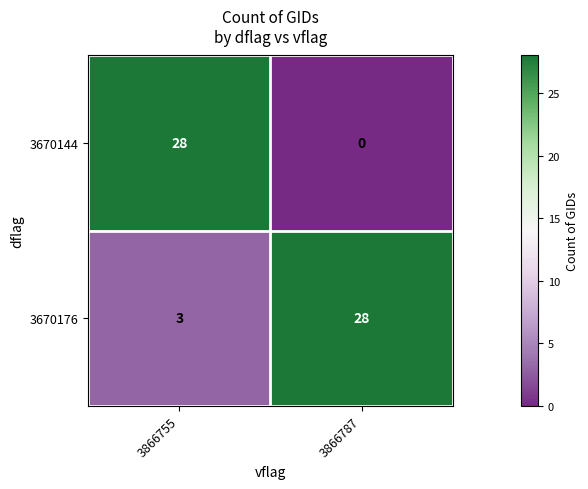

What is the difference between the highest and lowest values at 3866787?

28